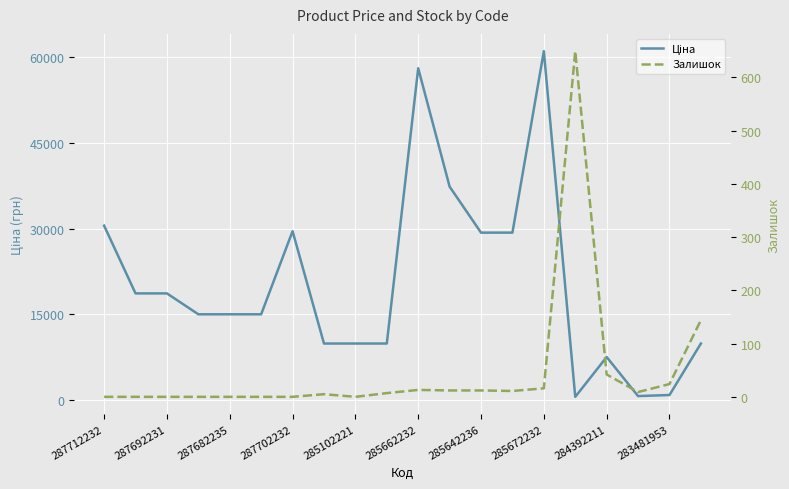

Count the number of data series in this chart.

2